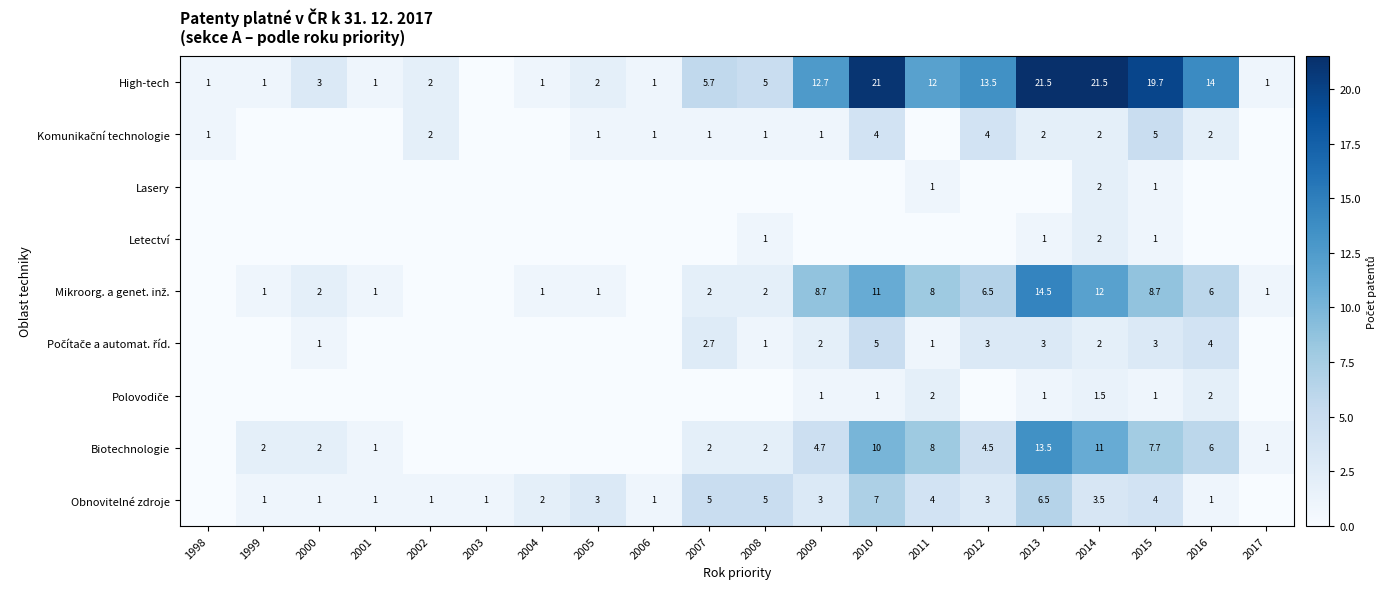

True or false: High-tech has a value of 21.5 at 2014.

True